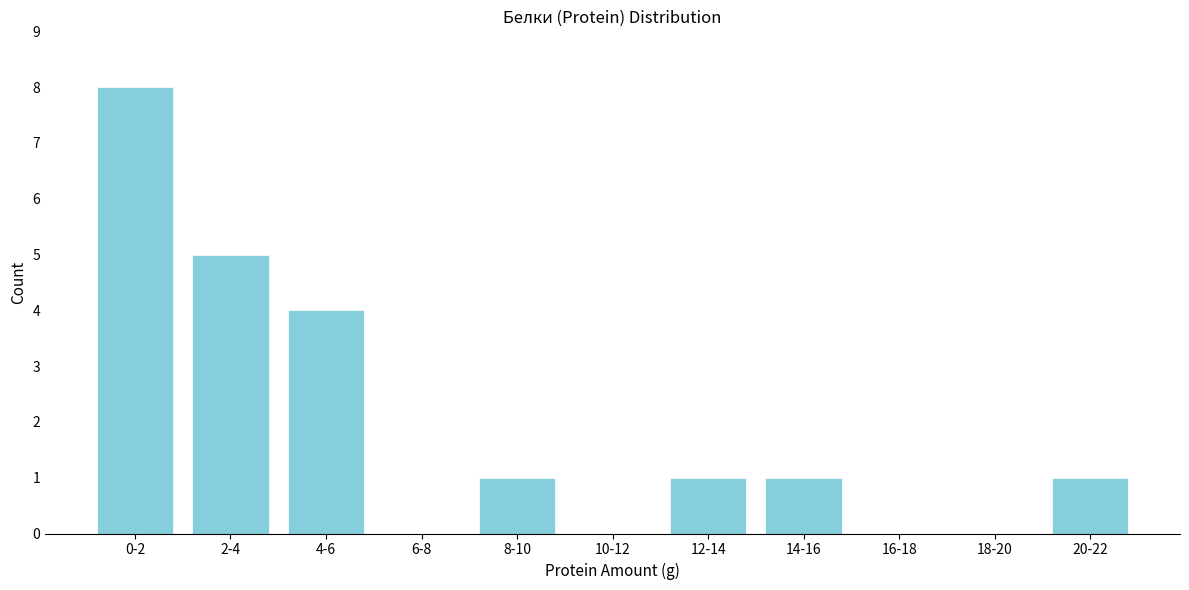

Reading right to left, what are all the values shown in this chart?

20-22=1	18-20=0	16-18=0	14-16=1	12-14=1	10-12=0	8-10=1	6-8=0	4-6=4	2-4=5	0-2=8